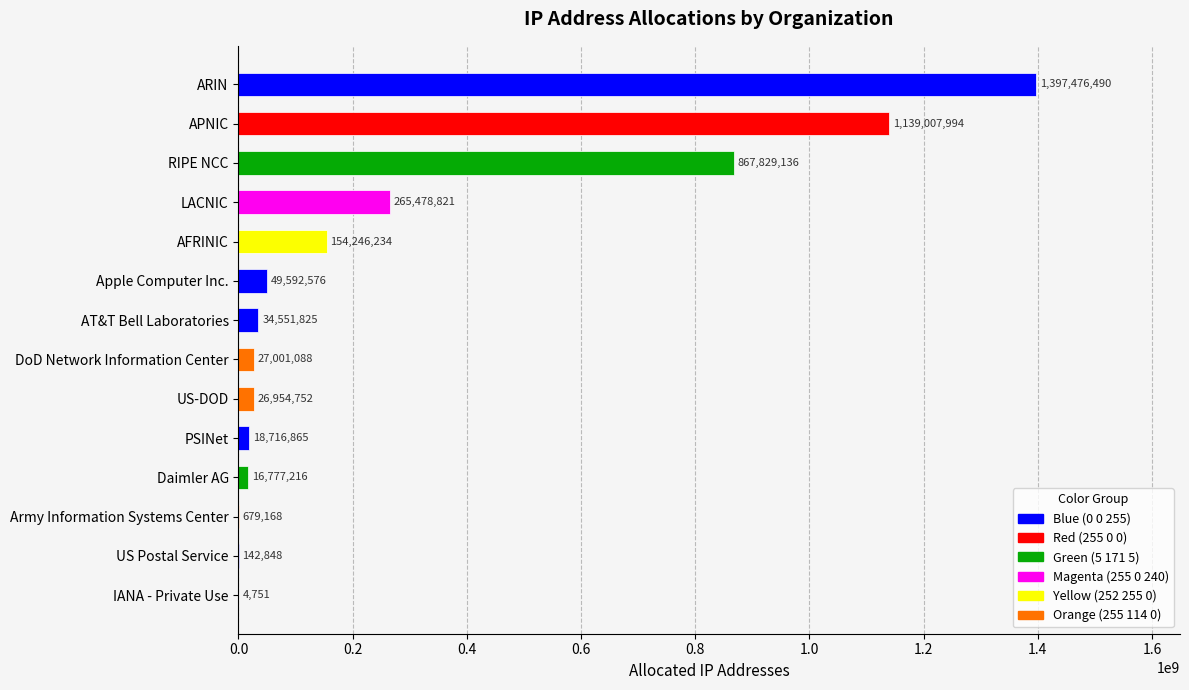

The chart shows a value of 16777216 at Daimler AG. True or false?

True